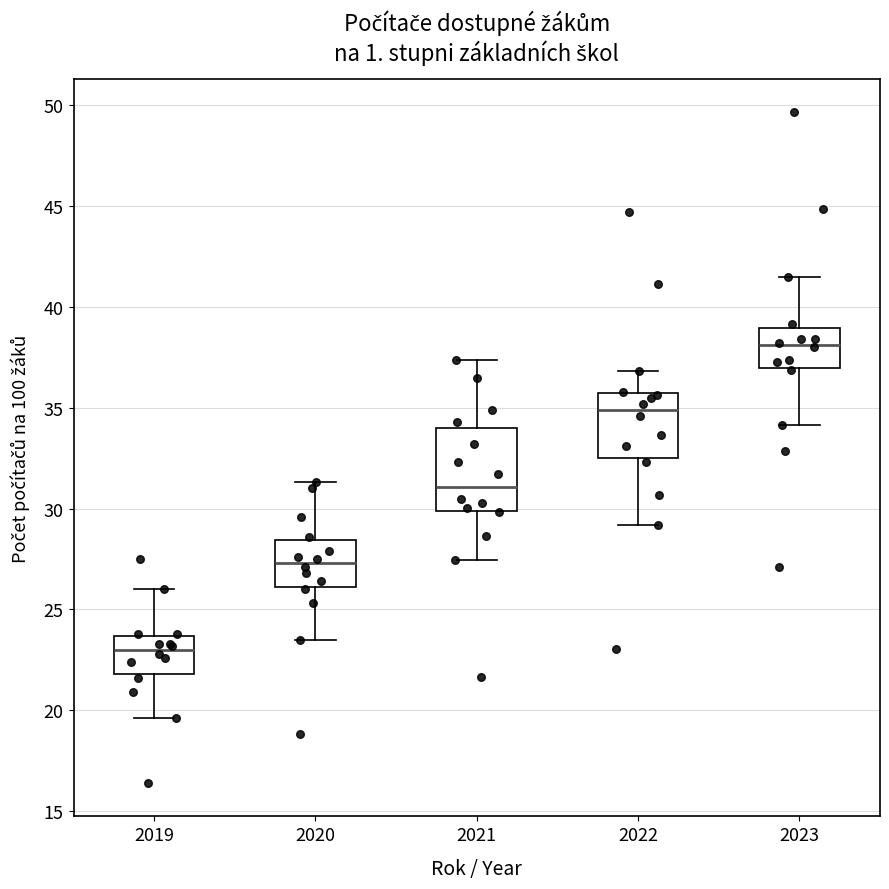

Where does the upper whisker of the box at x = 2023 end on the y-axis? The values are not printed on the chart, so give them approximately, as read against the axis.

41.5